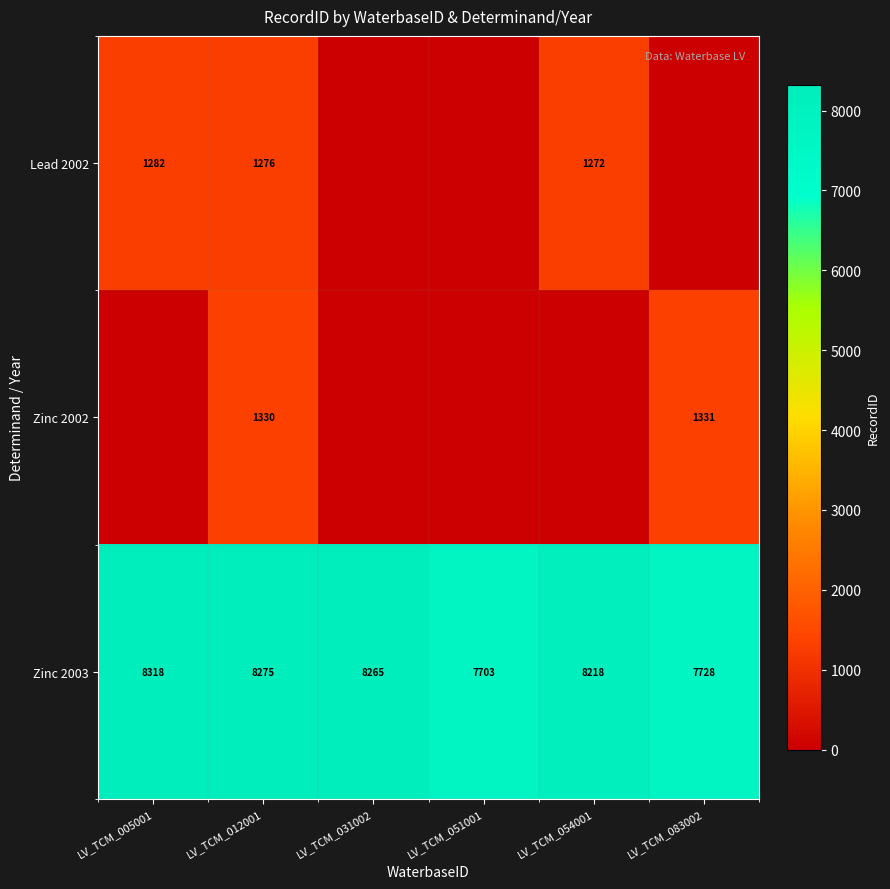

The Zinc 2003 series shows 8265 at LV_TCM_031002. True or false?

True